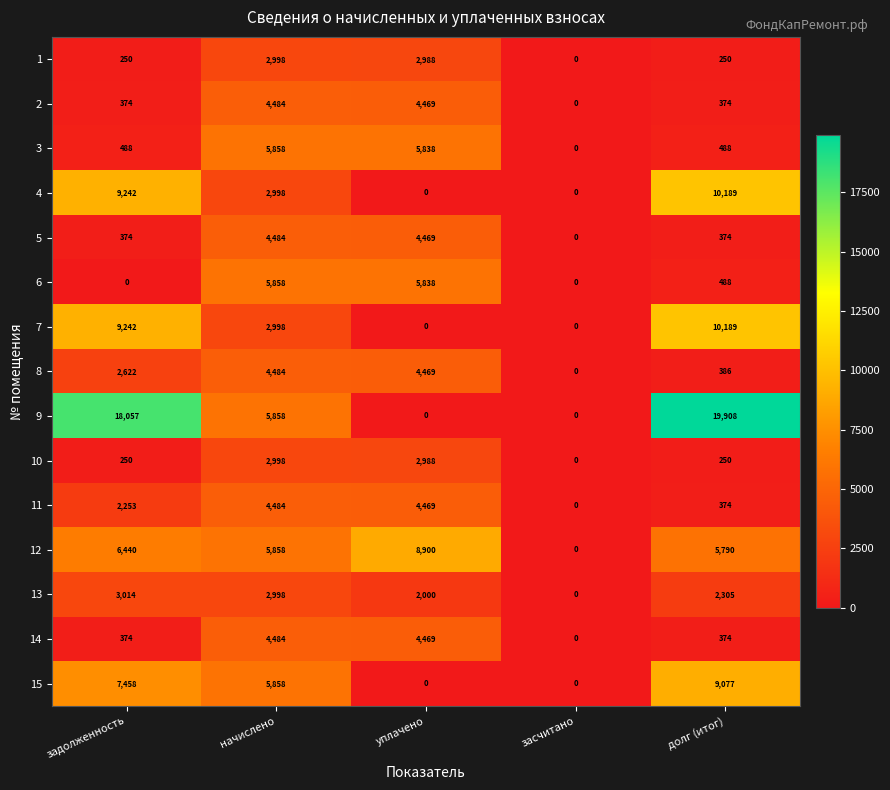

What is the highest value of the 1 series?

2998